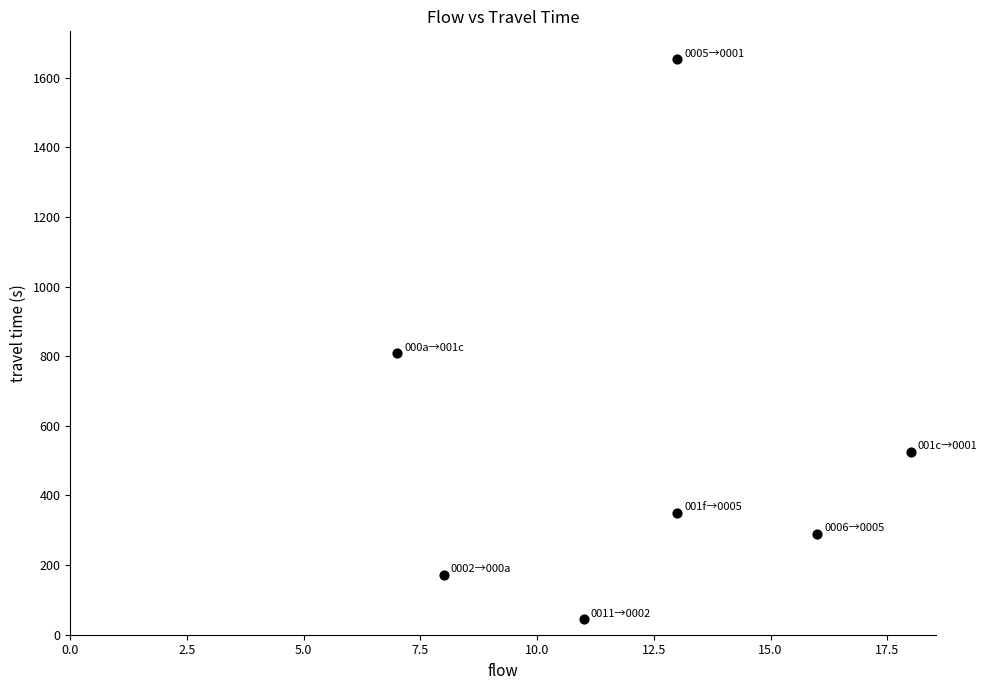

What is the average X value?

12